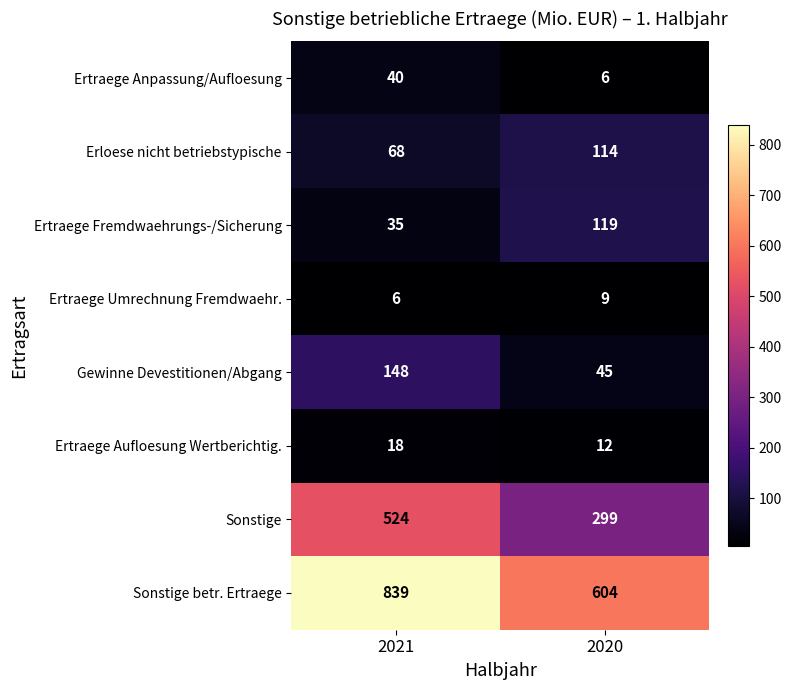

The value of Sonstige at 2021 is 524. True or false?

True